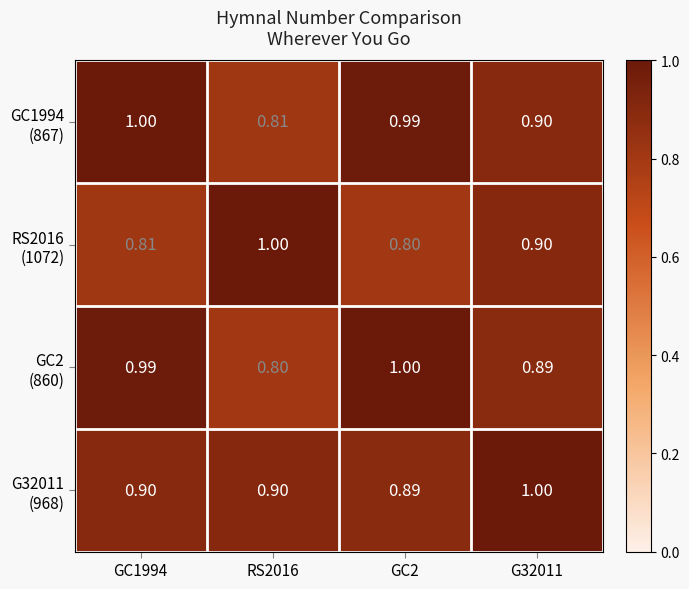

At how many categories does at least one series exceed 0?

4